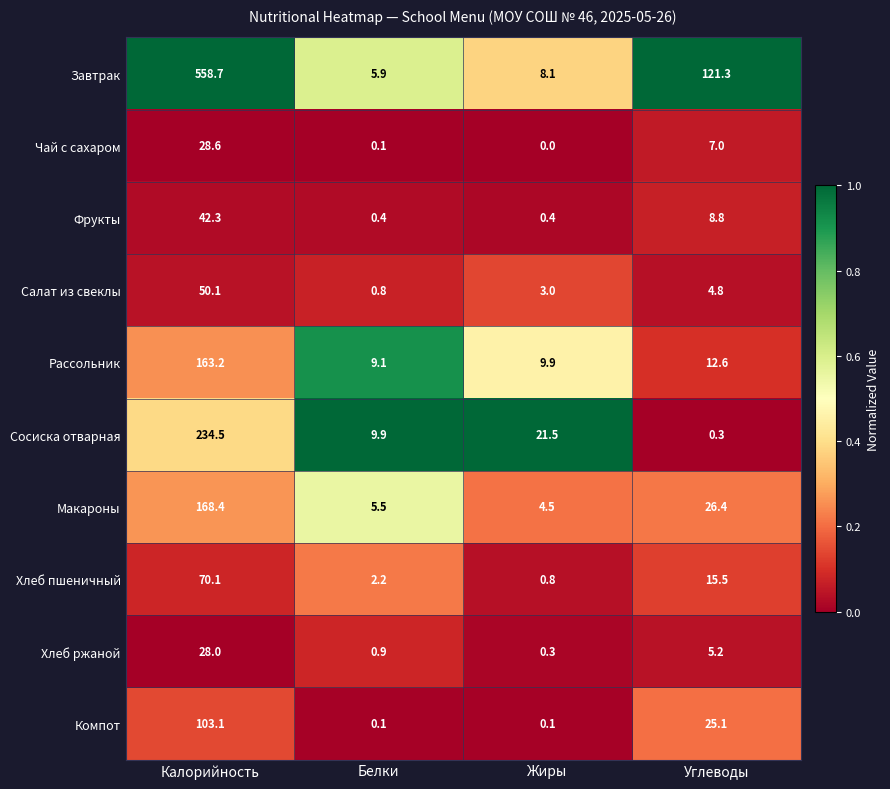

Is it true that Салат из свеклы equals 75.1 at Калорийность?

False